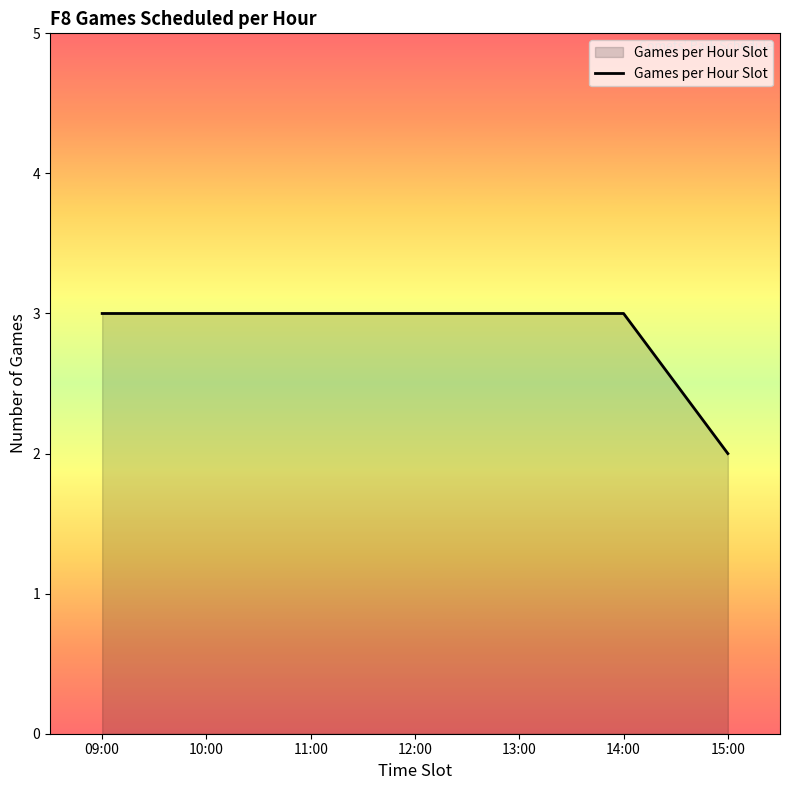

What position from the right is 15:00?

1